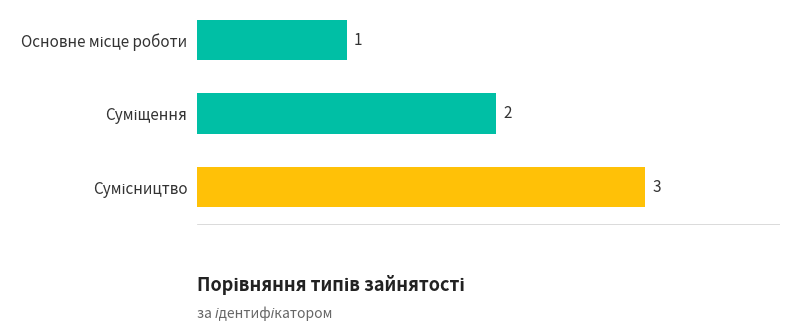

What is the value of the 1st bar from the top?

1